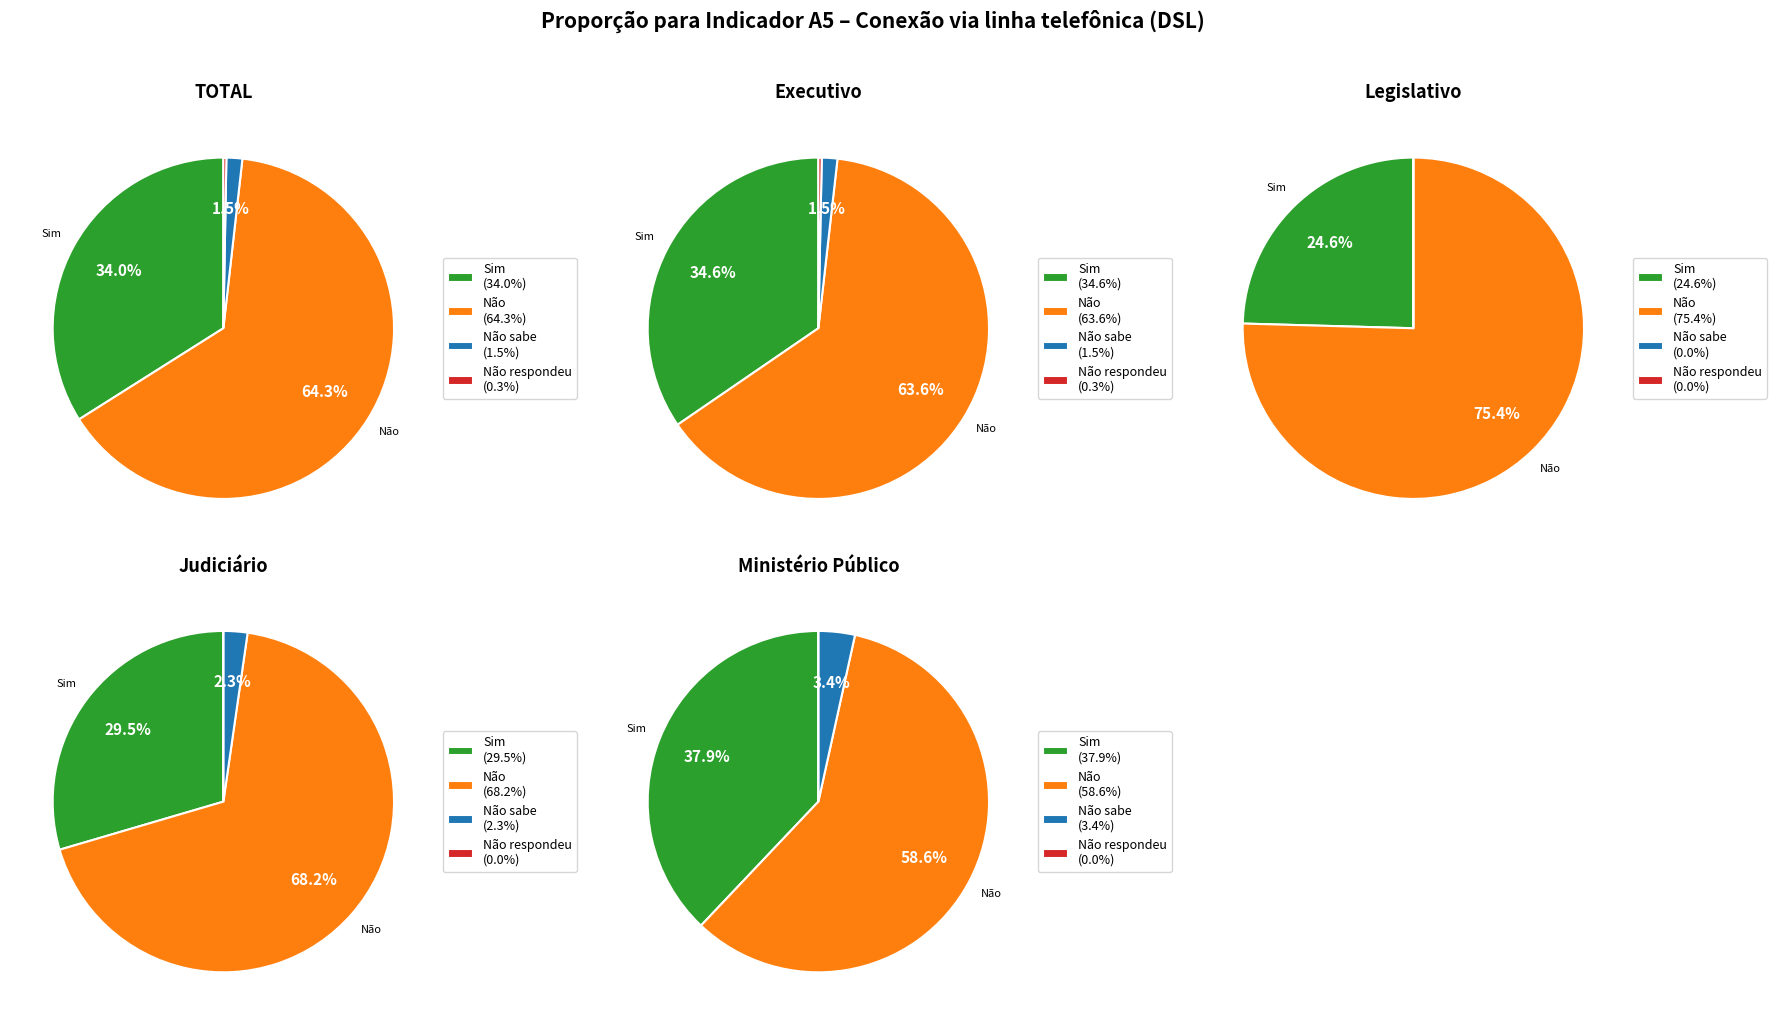

Does Judiciário represent more than half of the total?

No